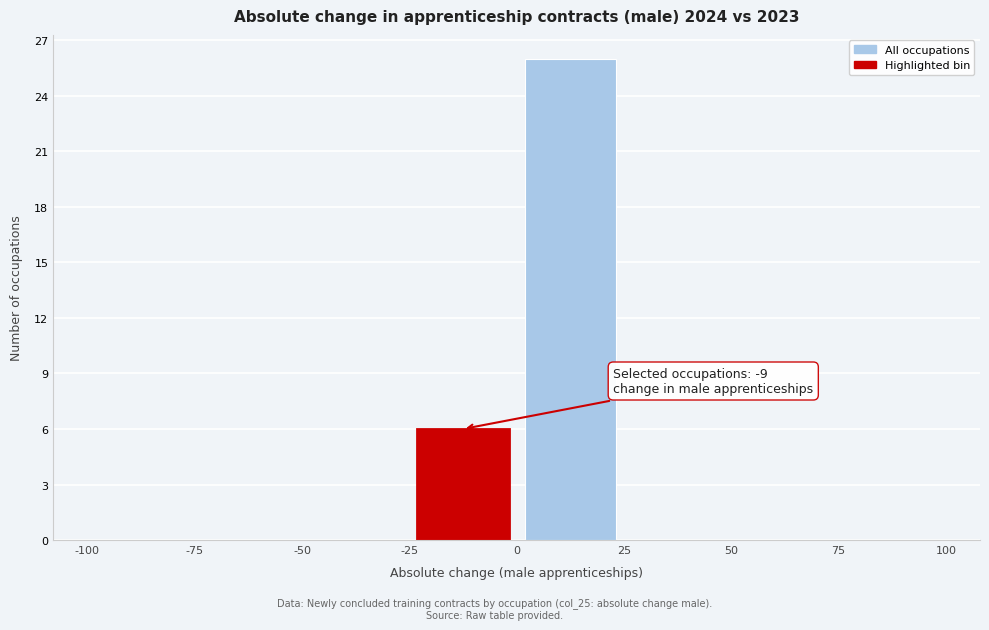

Over which range of the x-axis is the bar tallest?

0 to 25